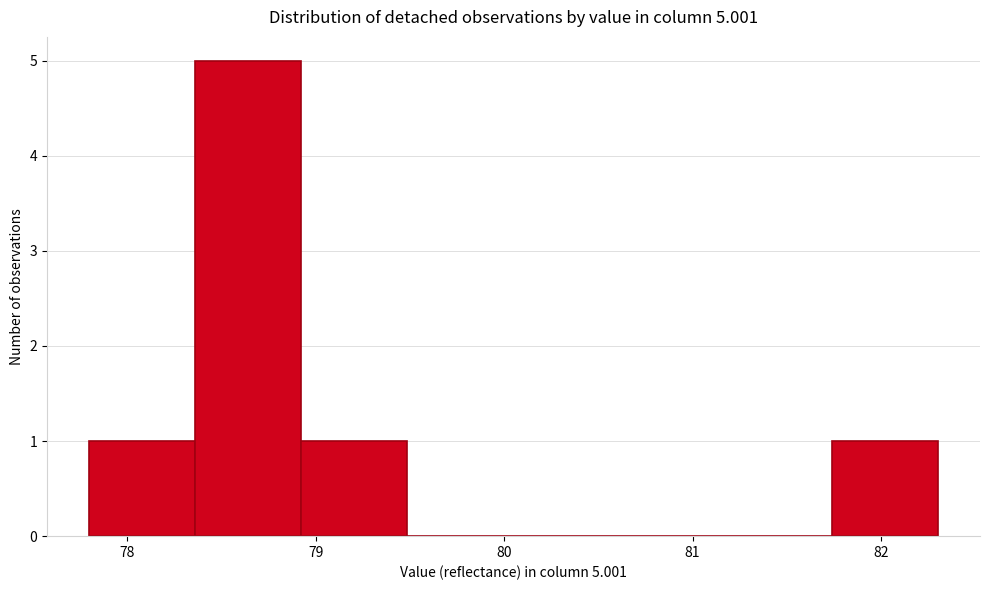

Which range on the x-axis has the tallest bar?

78.4 to 78.9